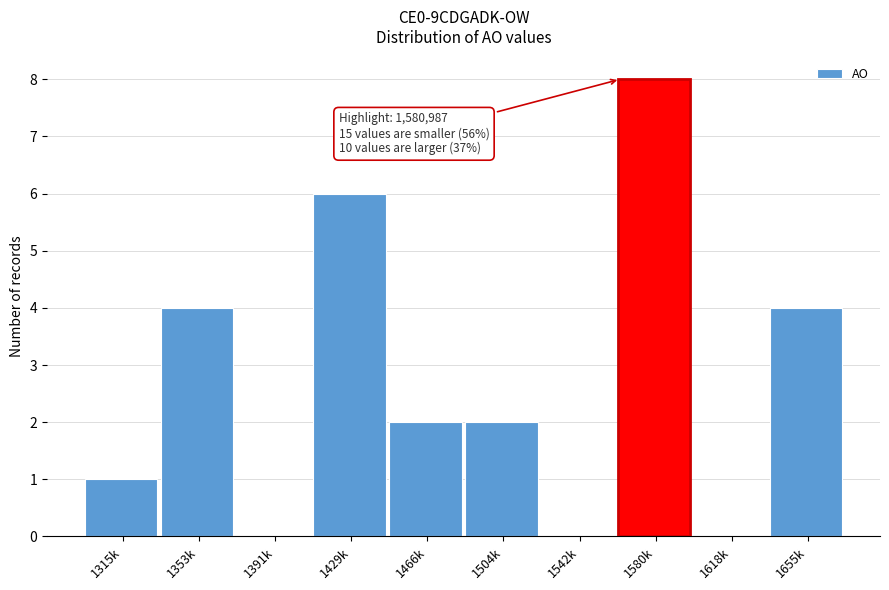

Reading left to right, extract all data points from this chart.

1315k=1	1353k=4	1391k=0	1429k=6	1466k=2	1504k=2	1542k=0	1580k=8	1618k=0	1655k=4